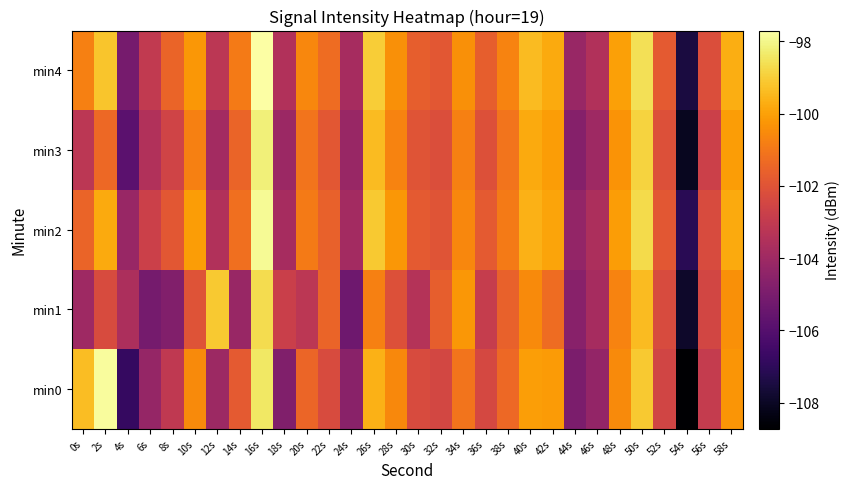

What is the spread (max minus min) of values at 32s?

0.8